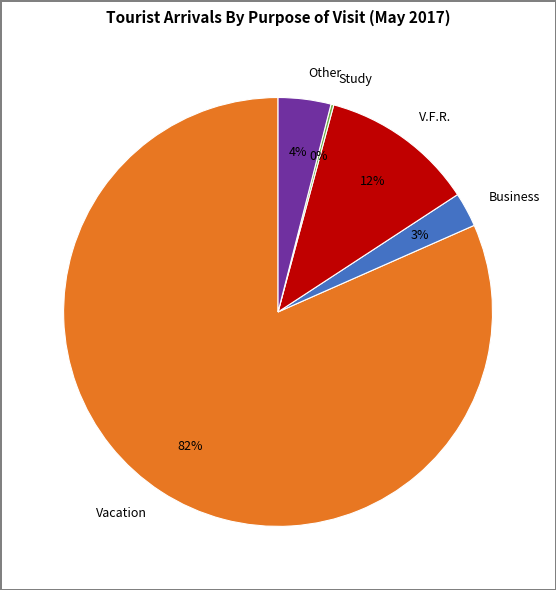

Which slice is the largest?

Vacation